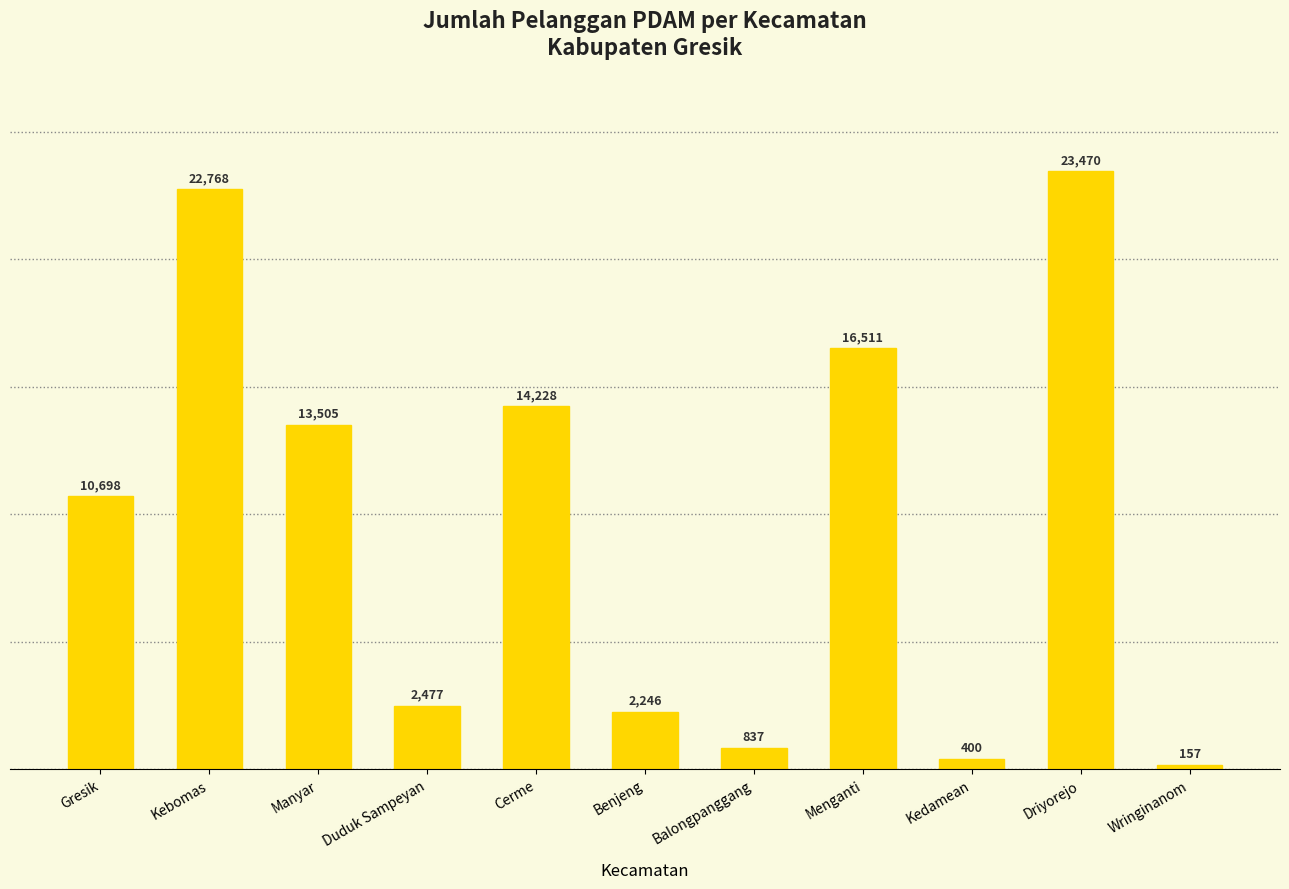

What is the label of the 2nd bar from the left?

Kebomas